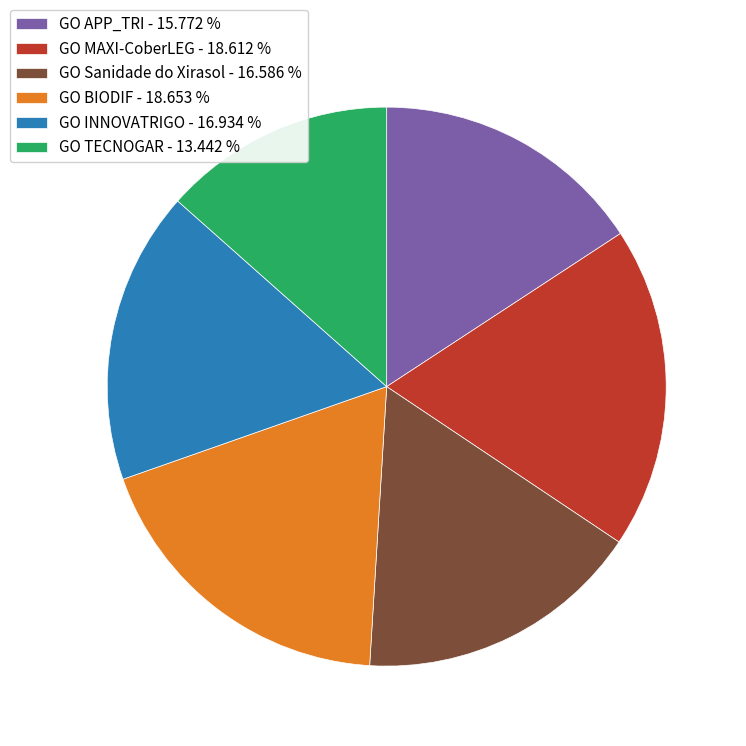

Is there a majority slice in this chart?

No